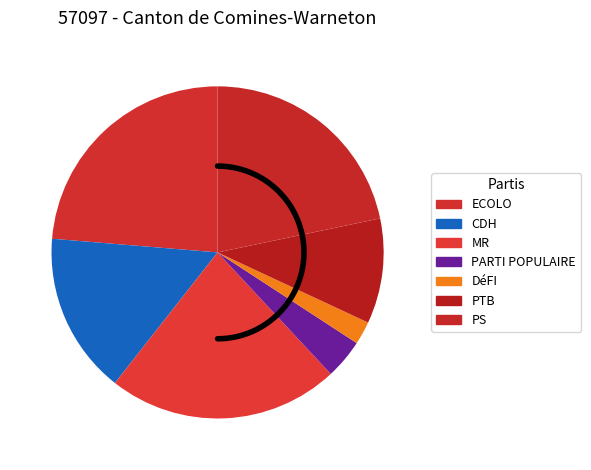

What is the total percentage of MR and PARTI POPULAIRE?

26.4%